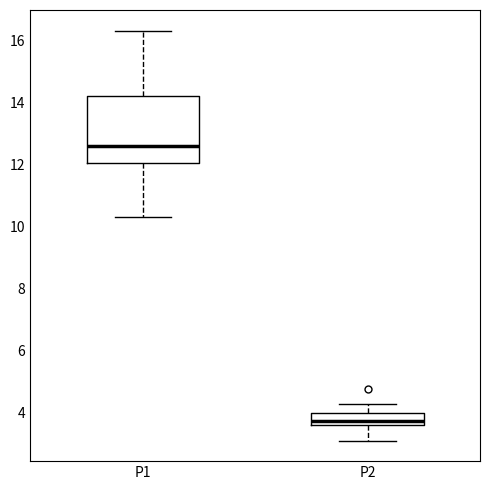

Reading left to right, transcribe this box plot: for each box, give where its median line is, the range the box spans, and where its two whiskers end, as read against the y-axis. The values are not printed on the chart, so give them approximately, as read against the axis.

P1: median 12.6, box 12.0 to 14.2, whiskers 10.4 to 16.4
P2: median 3.8, box 3.6 to 4.0, whiskers 3.2 to 4.2